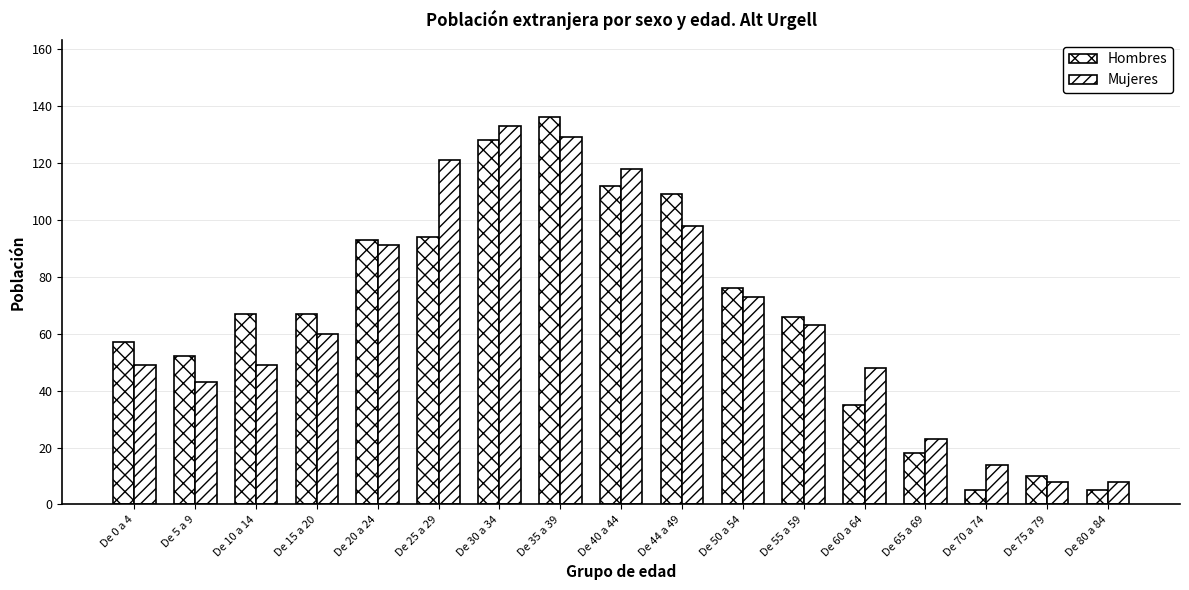

What is the minimum value shown in the chart?

5